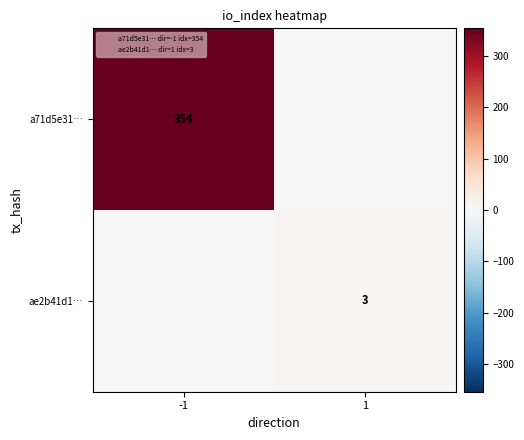

The value of a71d5e31… at -1 is 629. True or false?

False